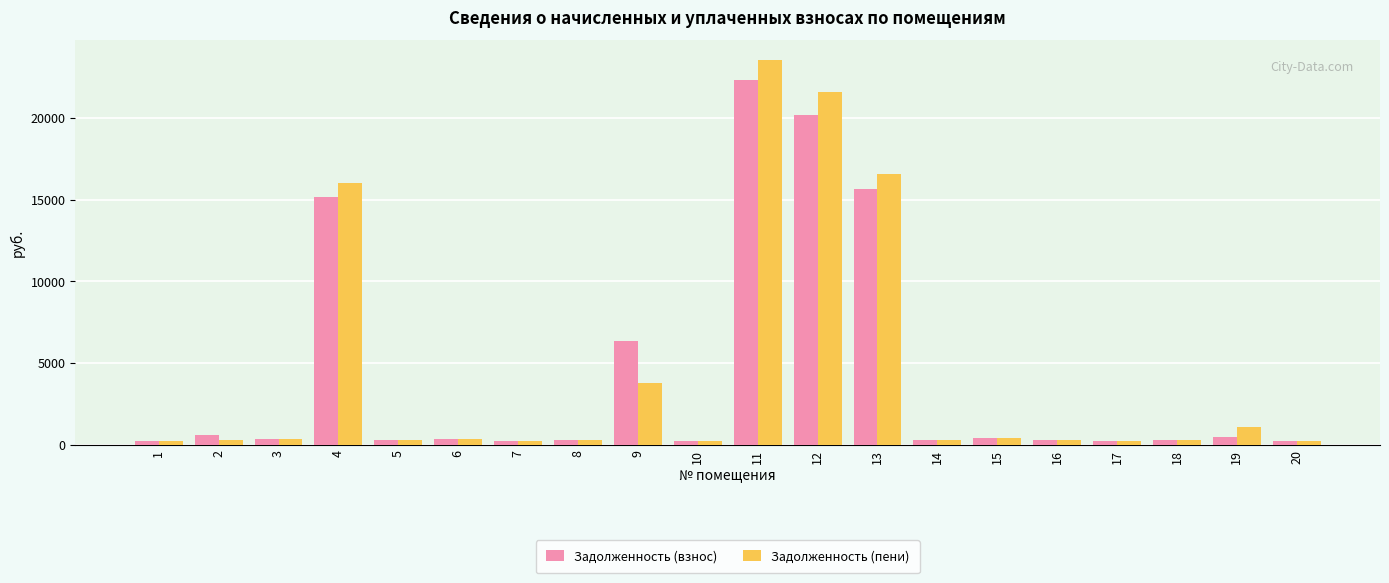

How many bars are there in each group?

2